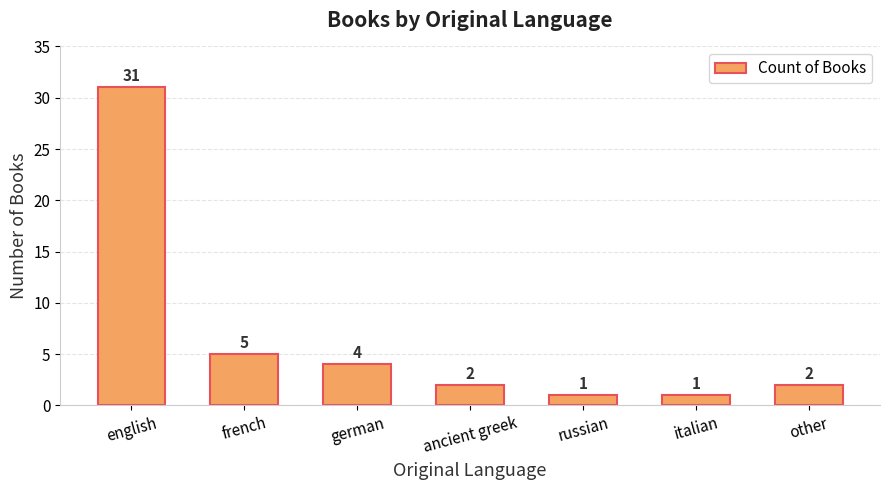

Between russian and ancient greek, which is larger?

ancient greek